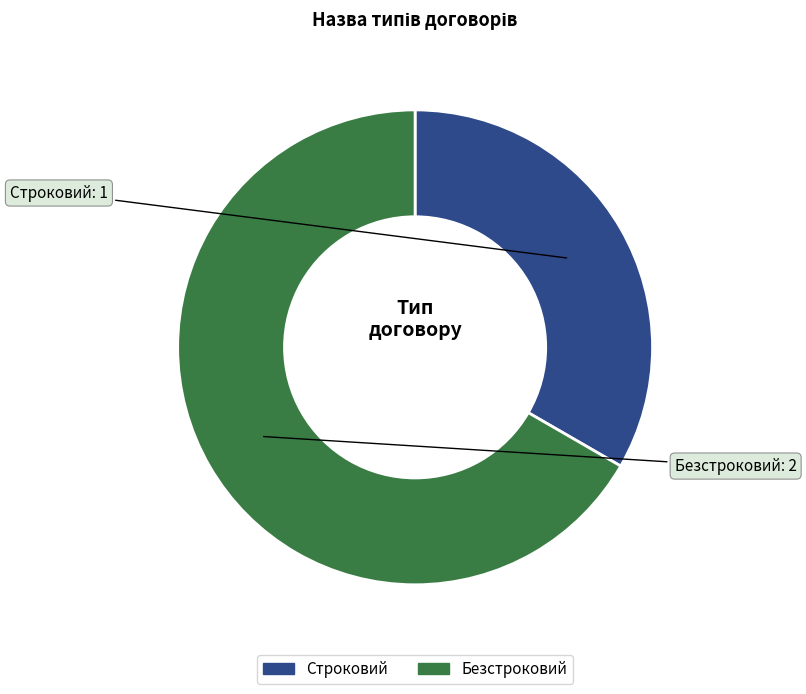

Which slice is the largest?

Безстроковий